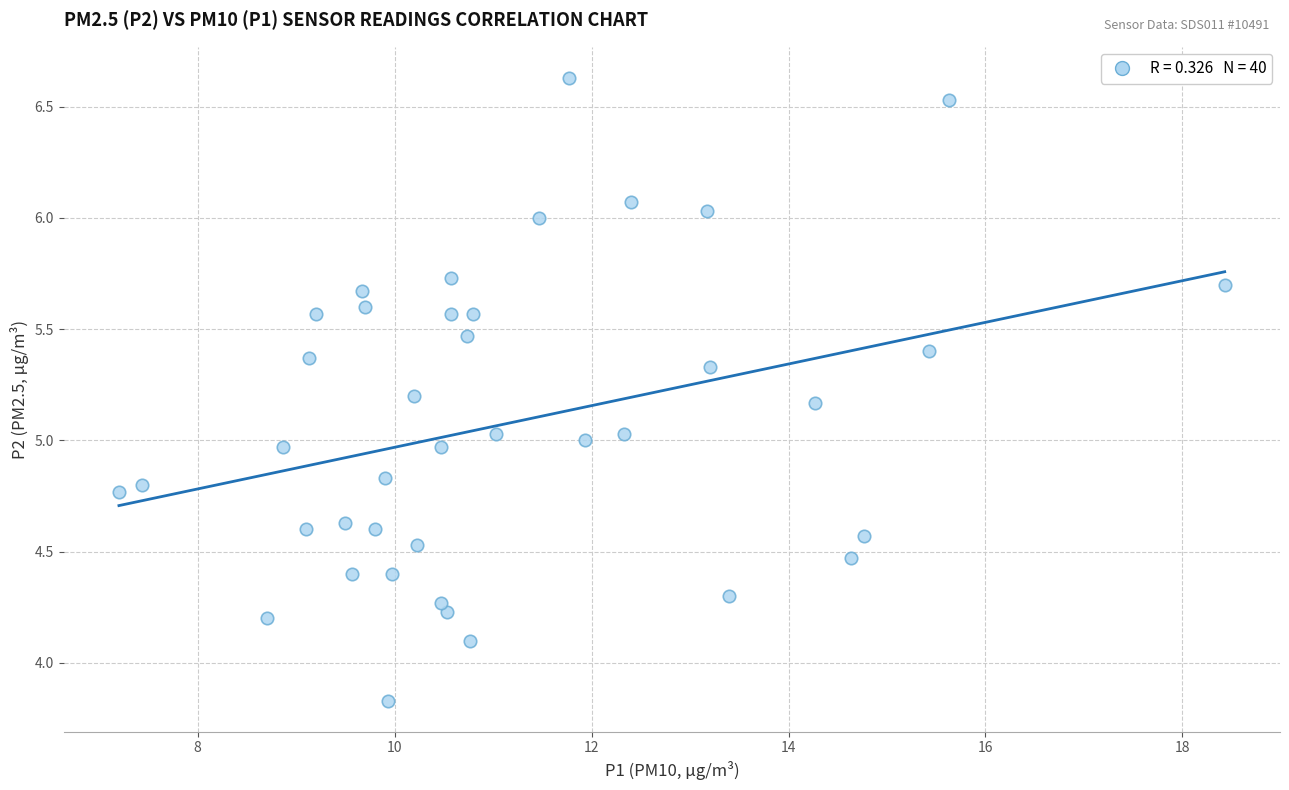

What is the range of Y values (max minus min)?

2.8